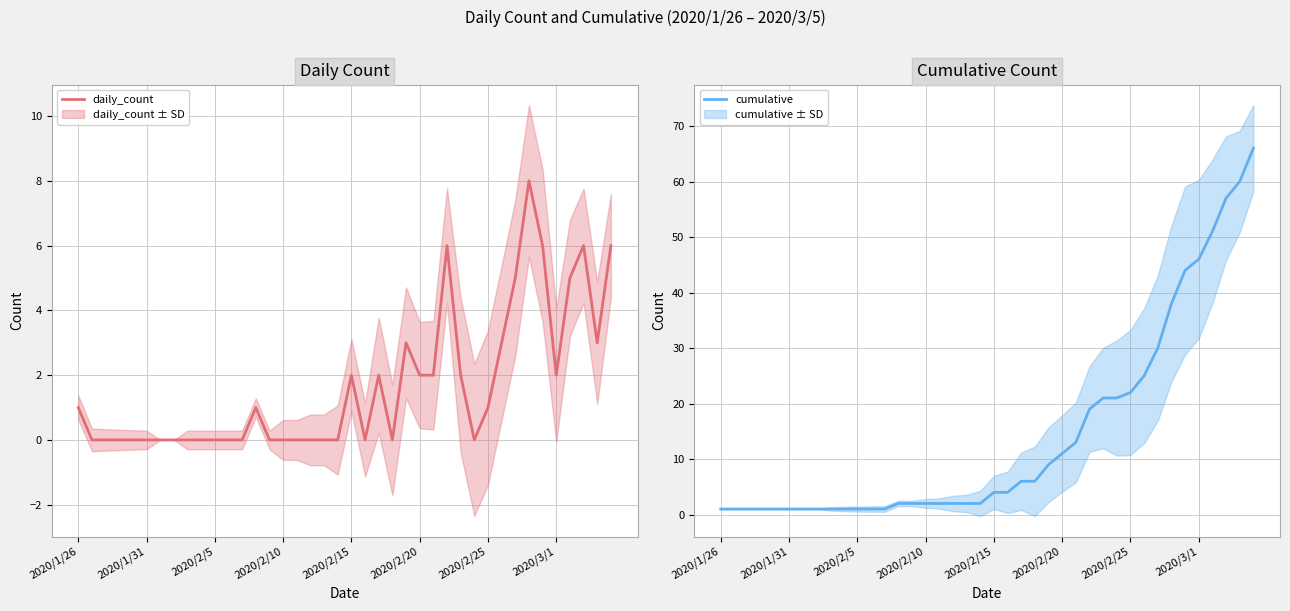

Count the number of data series in this chart.

2